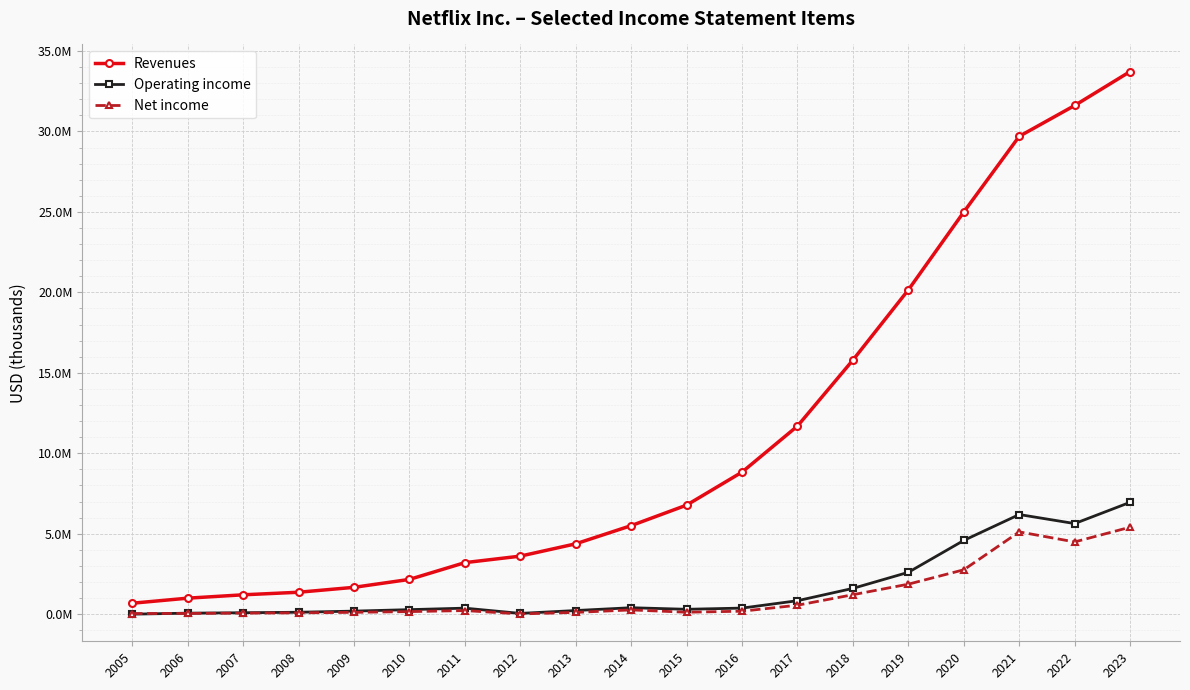

Between 2010 and 2011, which is larger?

2011